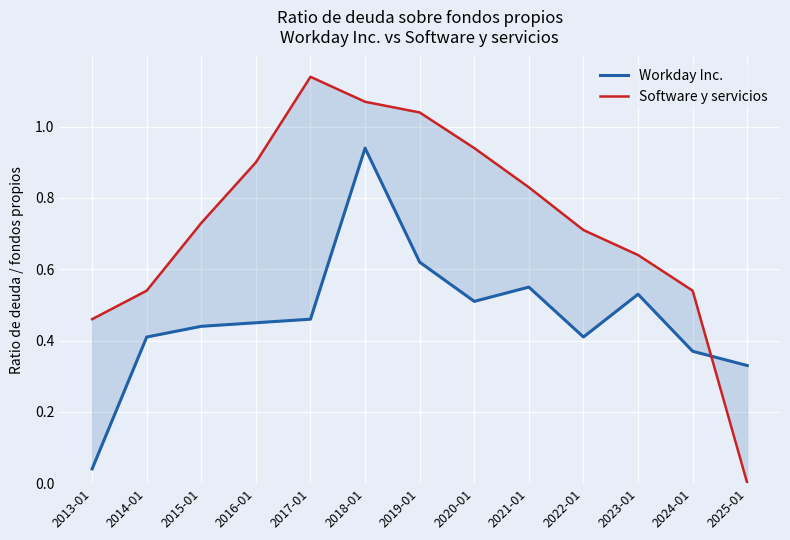

What is the difference between the highest and lowest values at 2016-01?

0.5